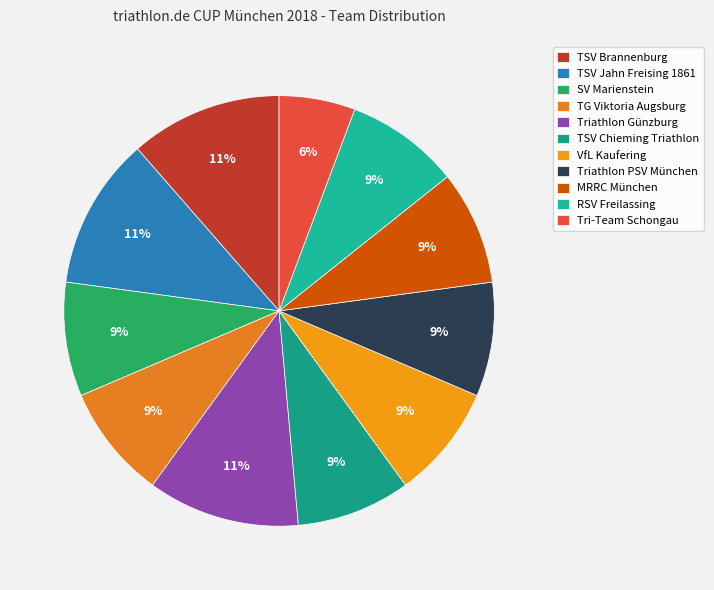

Which slice is the smallest?

Tri-Team Schongau